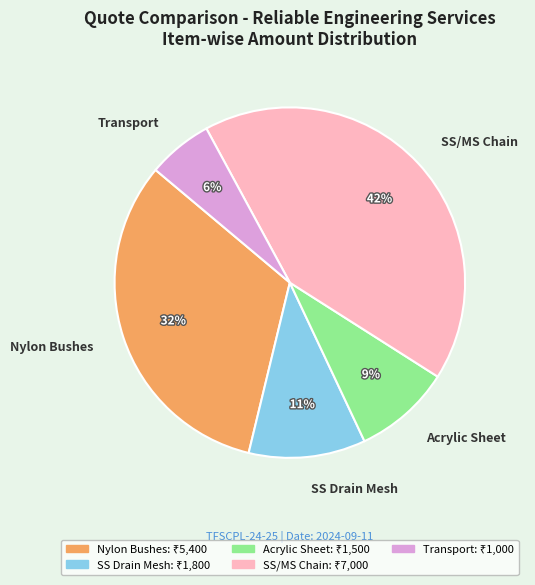

Is the sum of SS/MS Chain and Nylon Bushes greater than half?

Yes